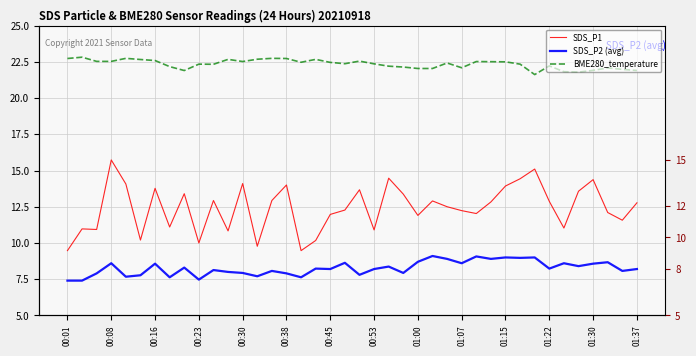

What is the spread (max minus min) of values at 20?

14.8